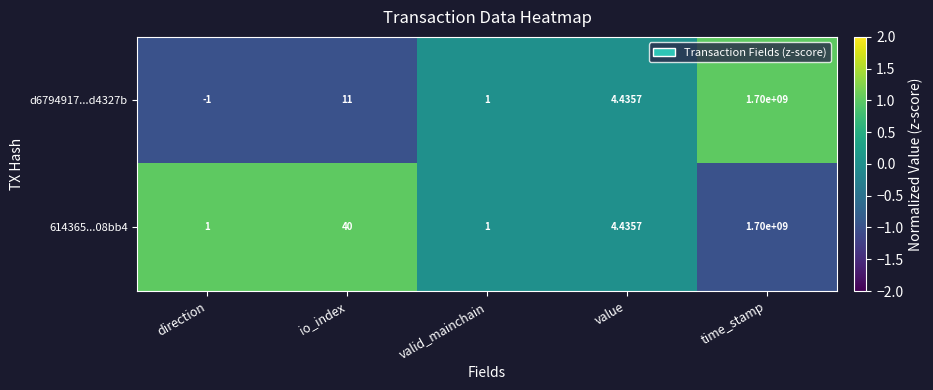

Which category has the lowest value across all series?

direction